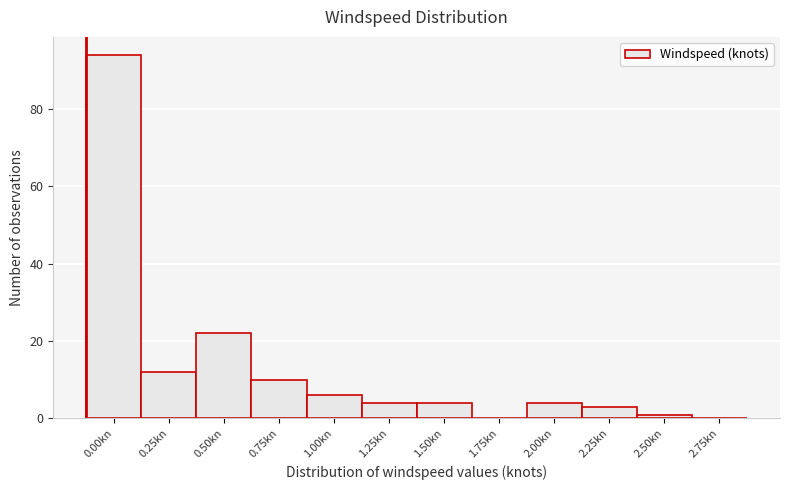

Reading left to right, transcribe all the data shown in this chart.

0.00kn=94	0.25kn=12	0.50kn=22	0.75kn=10	1.00kn=6	1.25kn=4	1.50kn=4	1.75kn=0	2.00kn=4	2.25kn=3	2.50kn=1	2.75kn=0